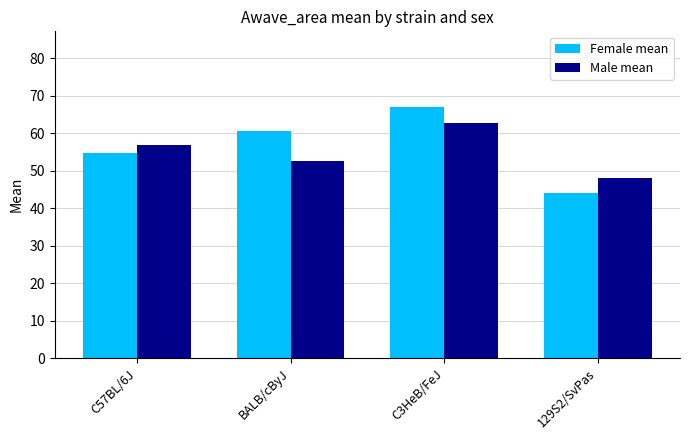

How many data points in Male mean are less than 56?

2